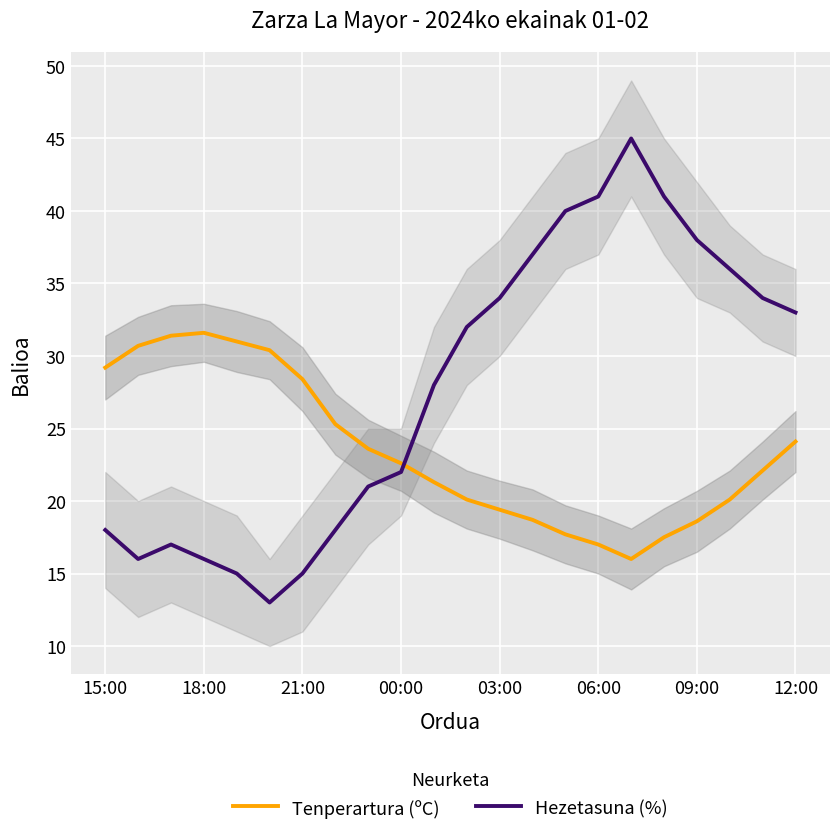

How many interior local valleys does the Hezetasuna (%) series have?

2